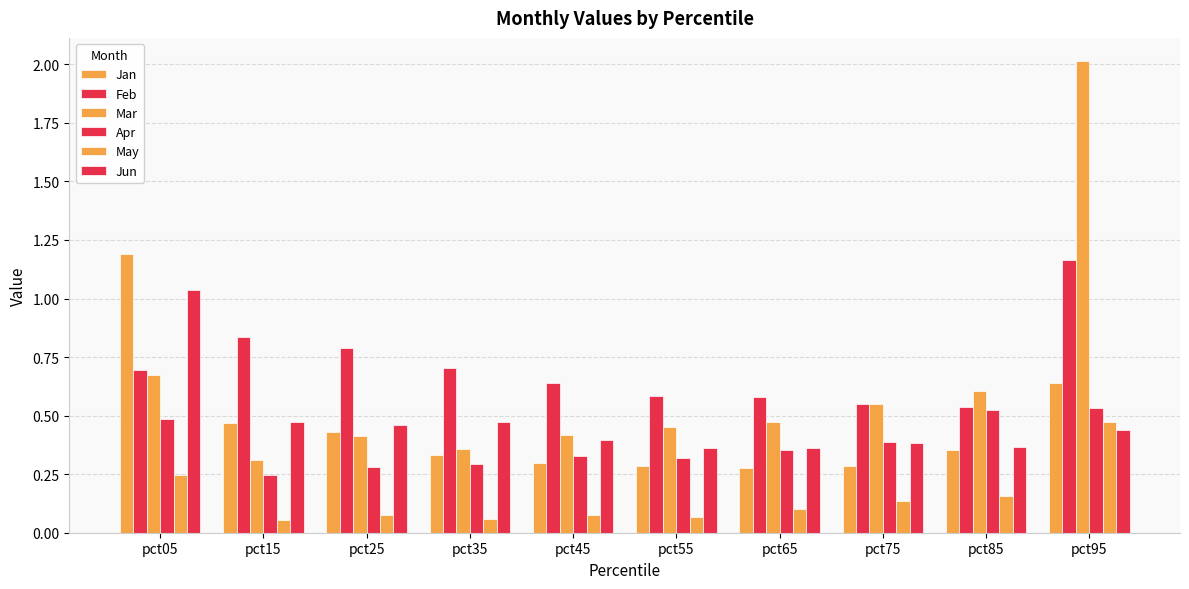

How many categories are shown in the chart?

10